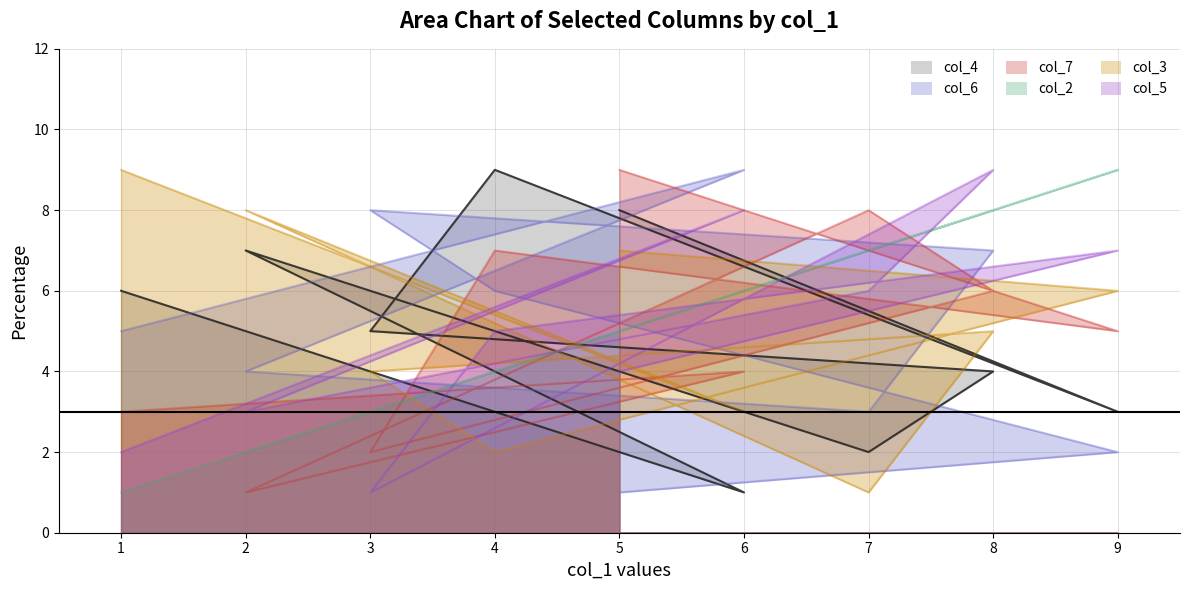

Reading right to left, list all the values displayed in this chart.

col_4: 6	1	7	2	4	5	9	3	8
col_6: 5	9	4	3	7	8	6	2	1
col_7: 3	4	1	8	6	2	7	5	9
col_2: 1	6	2	7	8	3	4	9	5
col_3: 9	3	8	1	5	4	2	6	7
col_5: 2	8	3	6	9	1	5	7	4